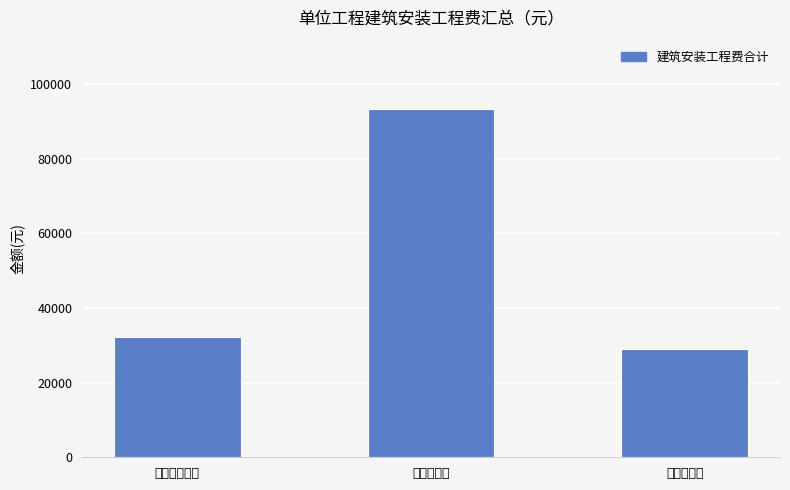

Where does the data first go above 32161?

吊脚式垃圾池